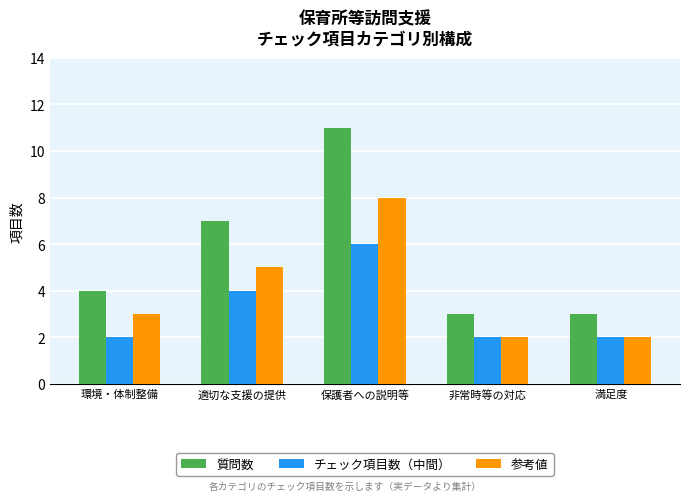

What is the label of the 3rd bar from the left?

保護者への説明等